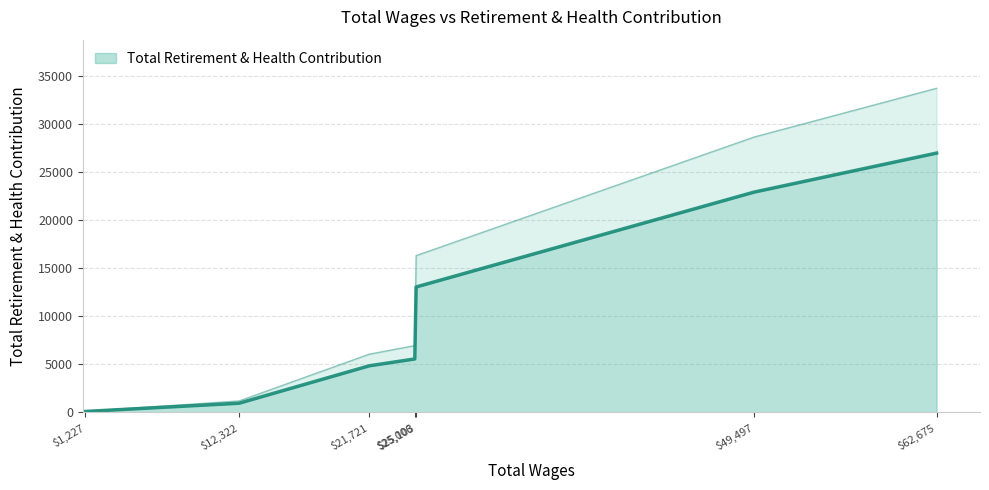

Rank the categories by value from lowest to highest.

1227.0, 12322.0, 21721.0, 25006.0, 25103.0, 49497.0, 62675.0